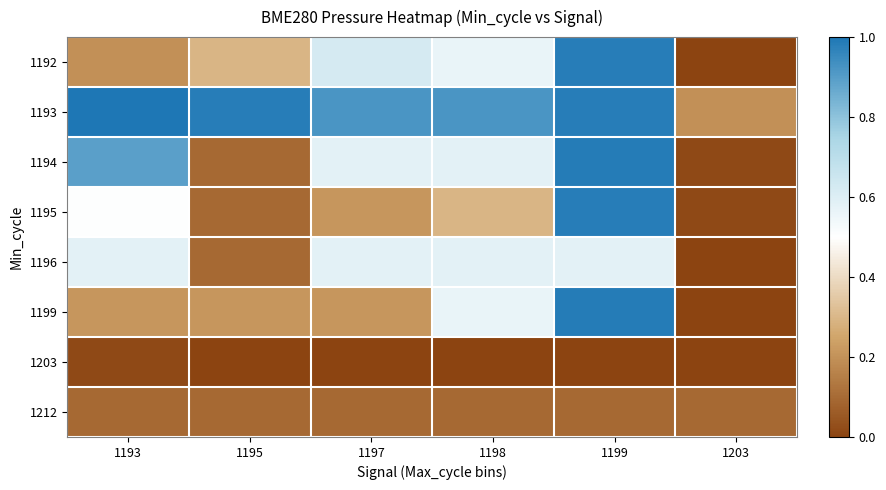

List the series in order of their peak value, lowest first.

1203, 1212, 1196, 1192, 1195, 1194, 1199, 1193